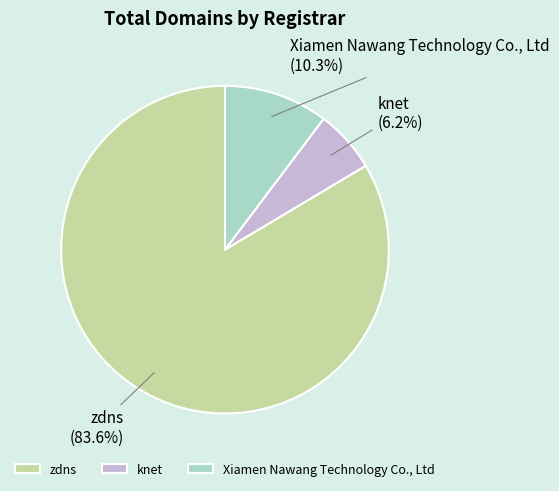

Which category has the biggest portion of the pie?

zdns